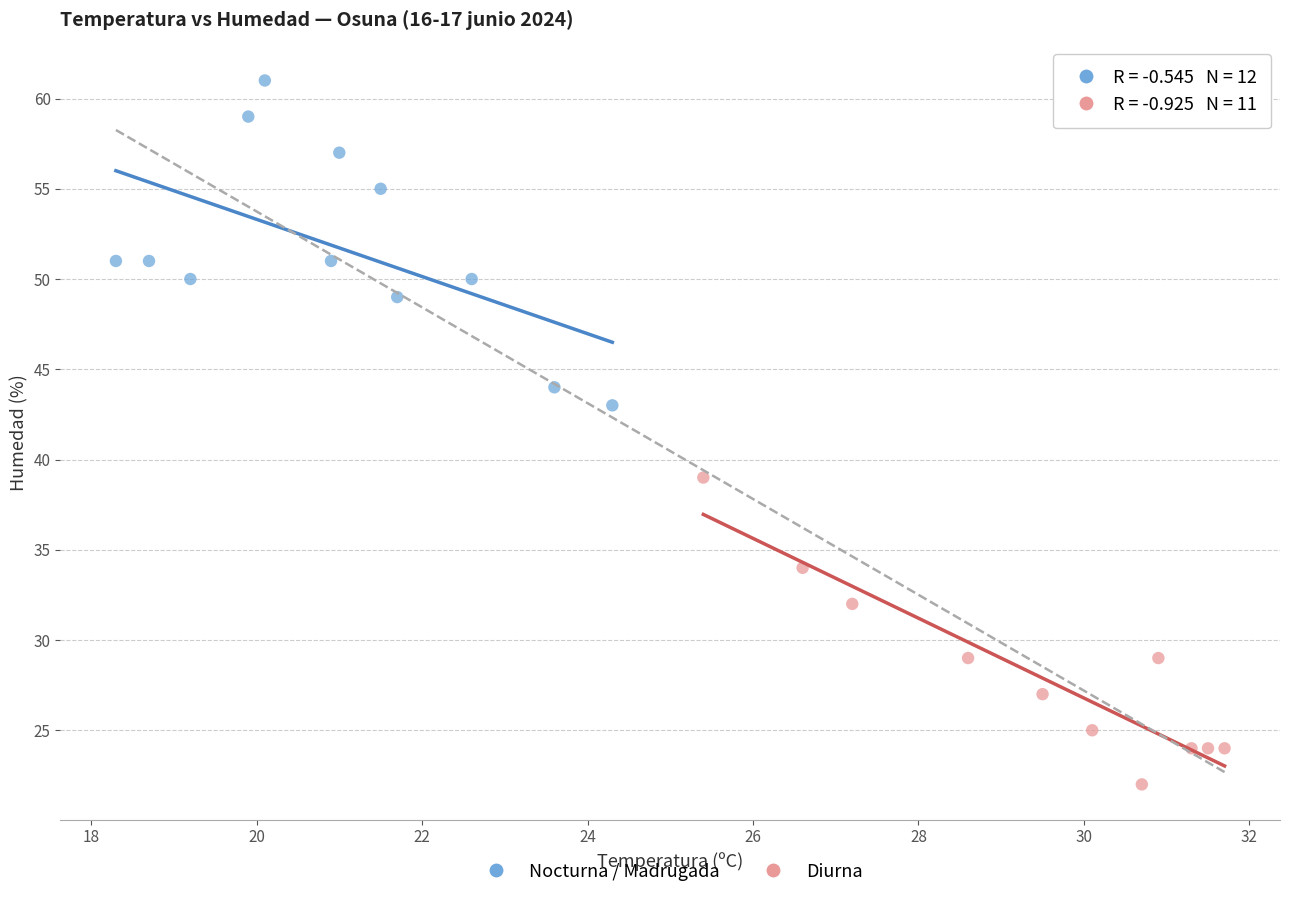

Which series contains the lowest Y value?

Diurna